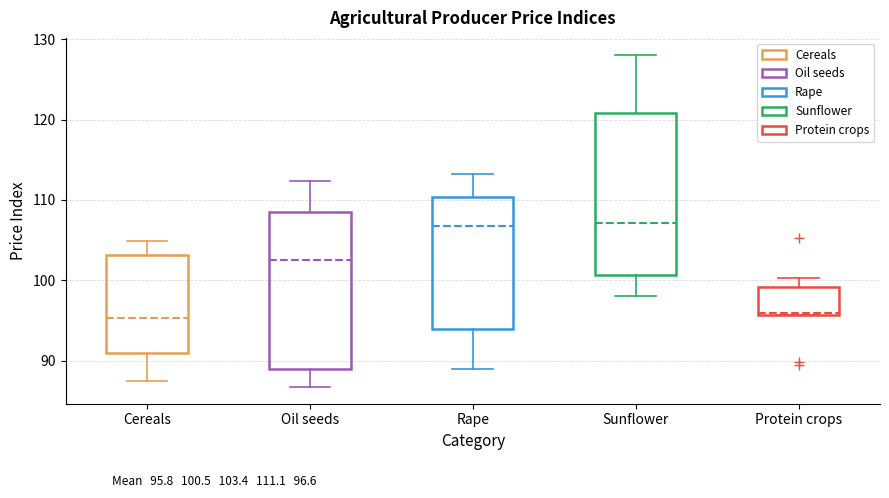

Reading left to right, transcribe this box plot: for each box, give where its median line is, the range the box spans, and where its two whiskers end, as read against the y-axis. The values are not printed on the chart, so give them approximately, as read against the axis.

Cereals: median 95, box 91 to 103, whiskers 88 to 105
Oil seeds: median 103, box 89 to 109, whiskers 87 to 112
Rape: median 107, box 94 to 110, whiskers 89 to 113
Sunflower: median 107, box 101 to 121, whiskers 98 to 128
Protein crops: median 96, box 96 to 99, whiskers 96 to 100